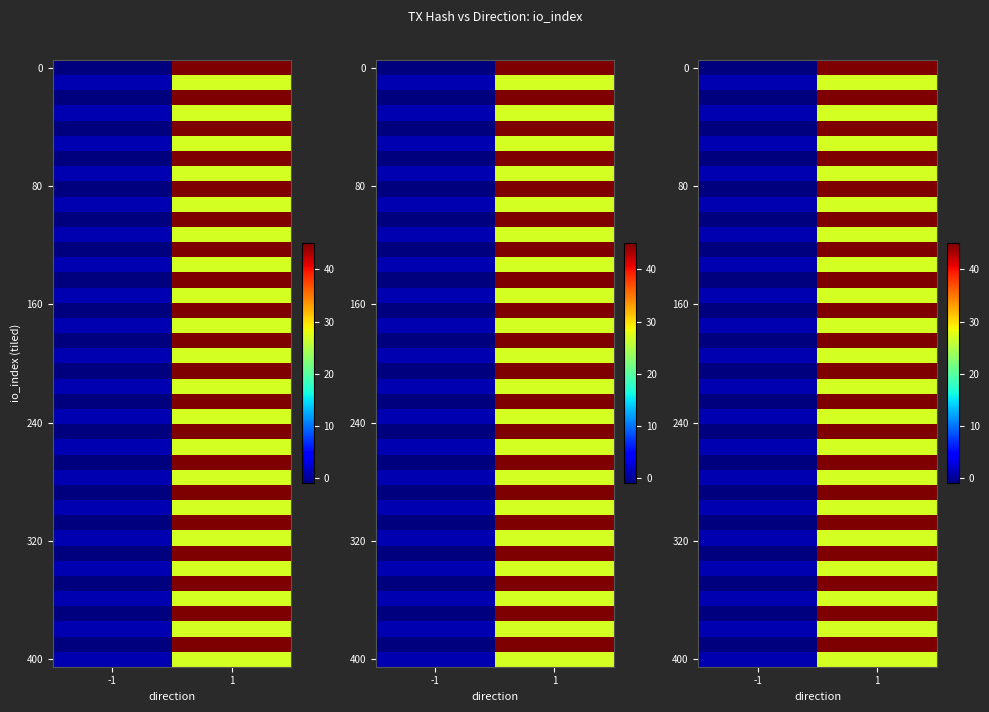

Which has a higher value, 1 or -1?

1